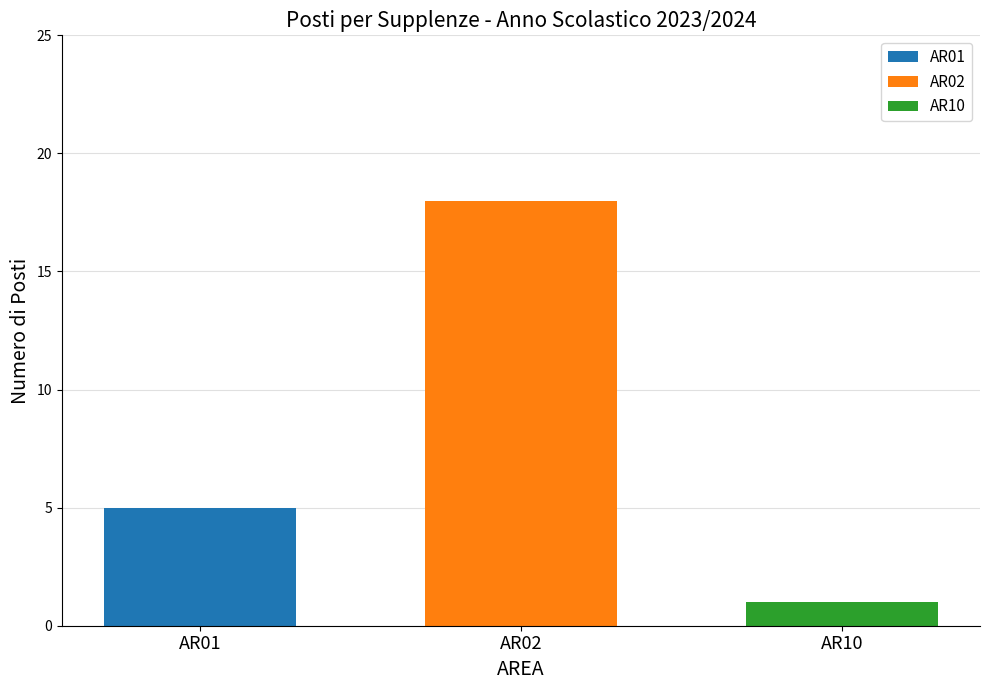

What is the minimum value shown in the chart?

1